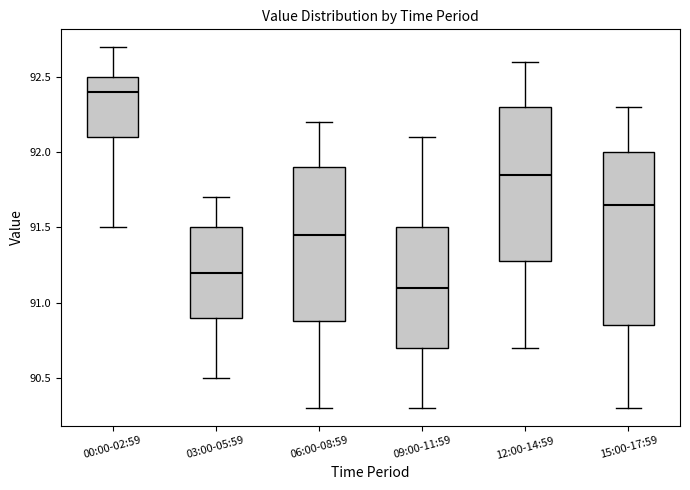

Which box has the lowest median line?

09:00-11:59